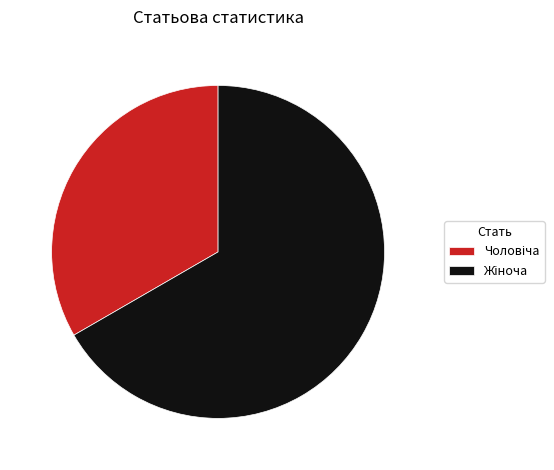

Count the number of slices in the pie.

2